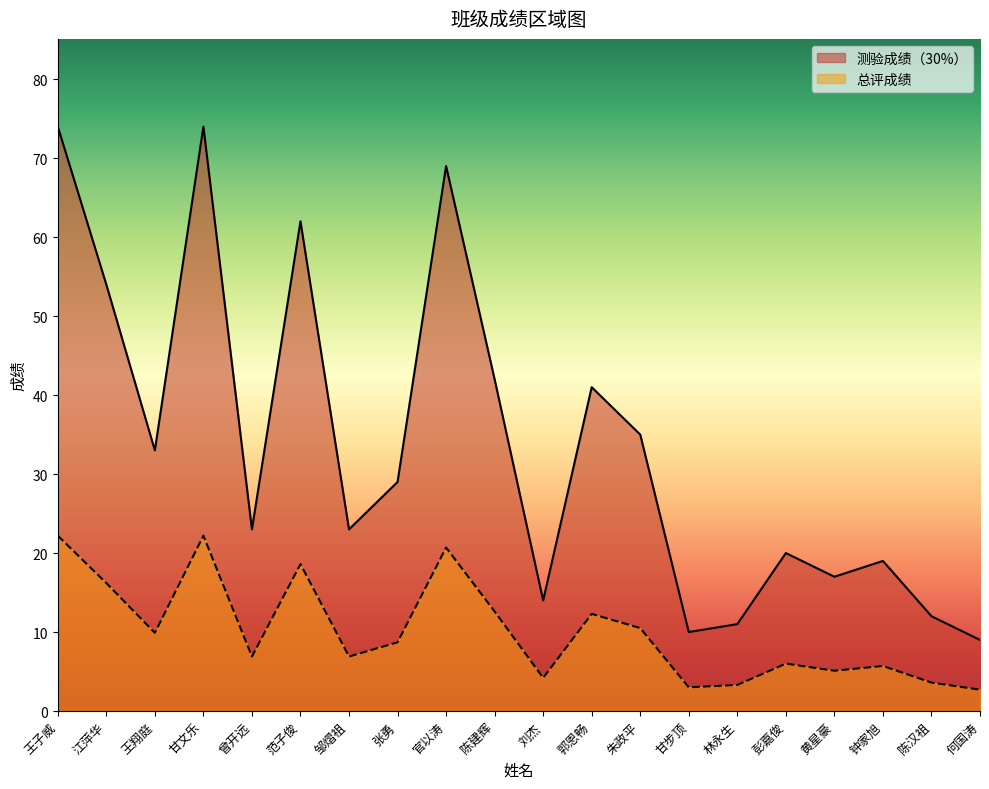

How many categories are shown in the chart?

20